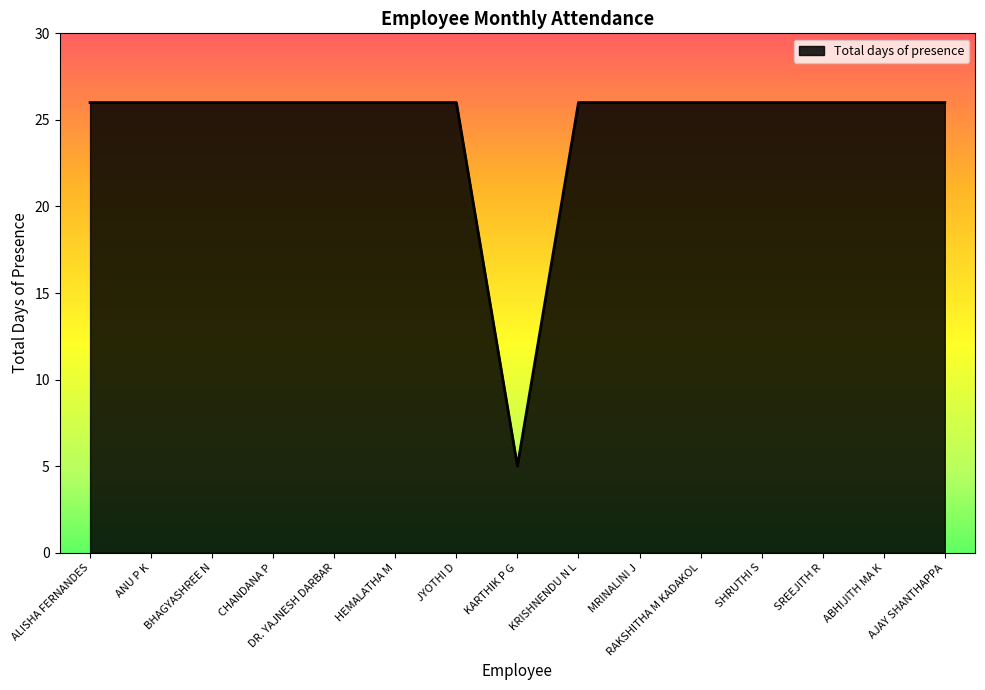

Approximately how many times larger is the value at ANU P K compared to BHAGYASHREE N?

1.0